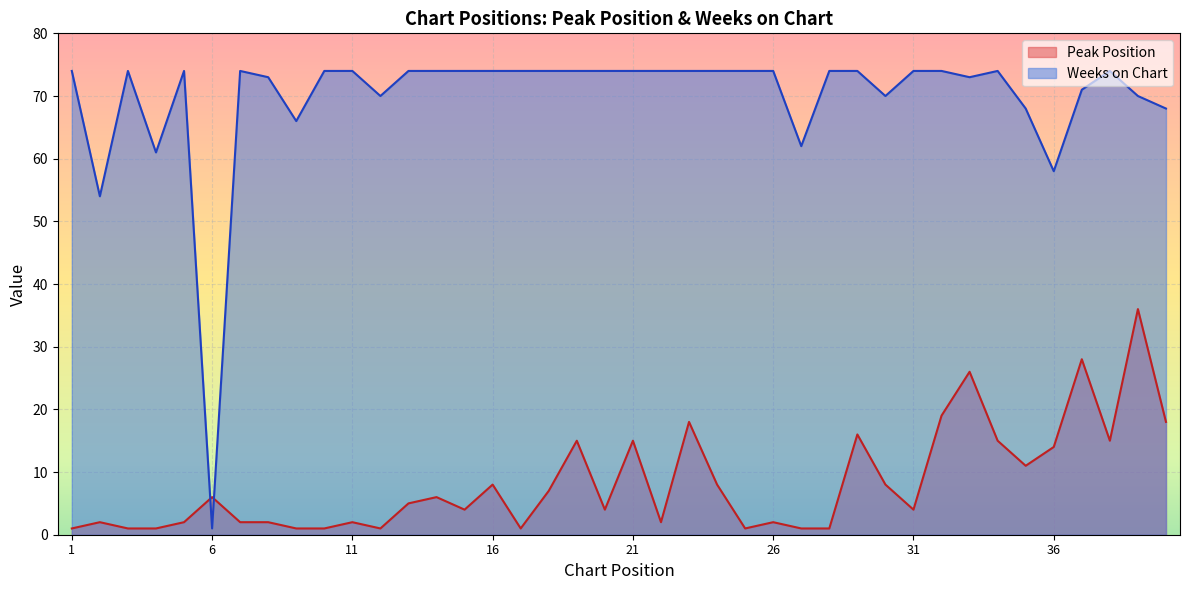

Where do Peak Position and Weeks on Chart first cross each other?

5 and 6